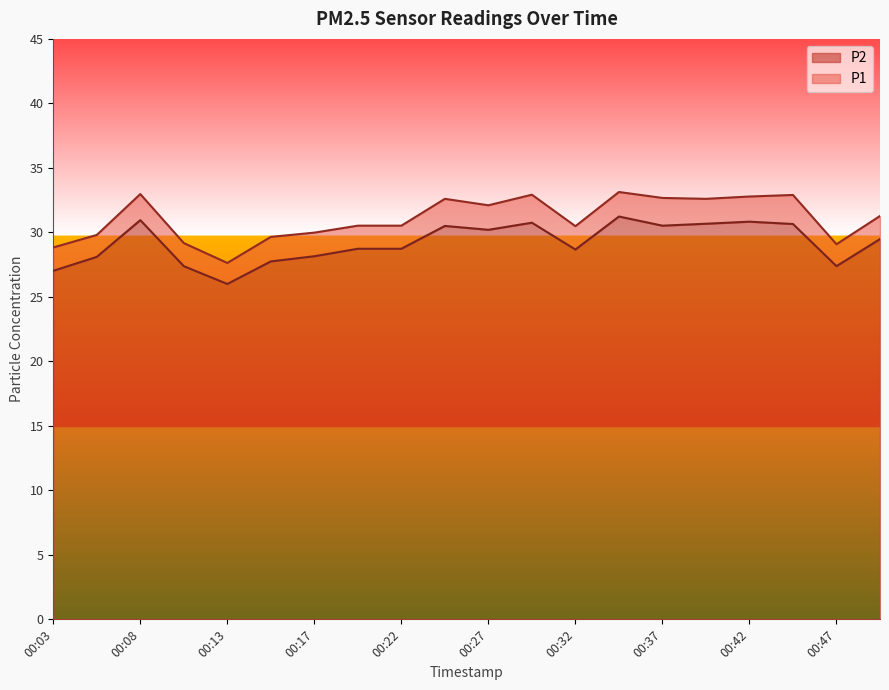

Is the value of P1 at 00:08 greater than the value of P2 at 00:03?

Yes